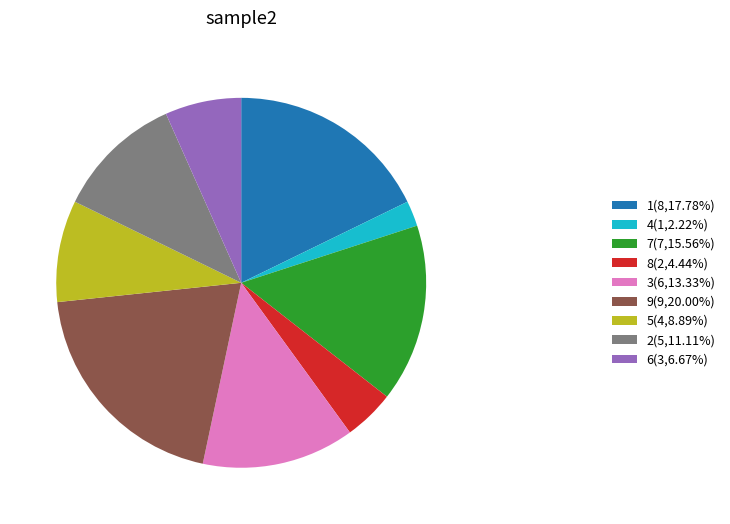

Approximately how many times larger is the value at 9 compared to 2?

1.8